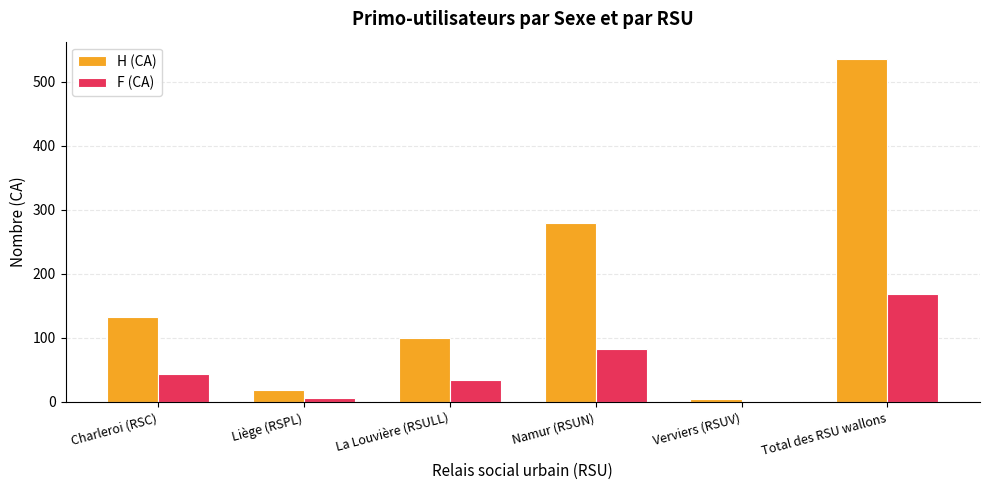

Which series has the largest total across all categories?

H (CA)